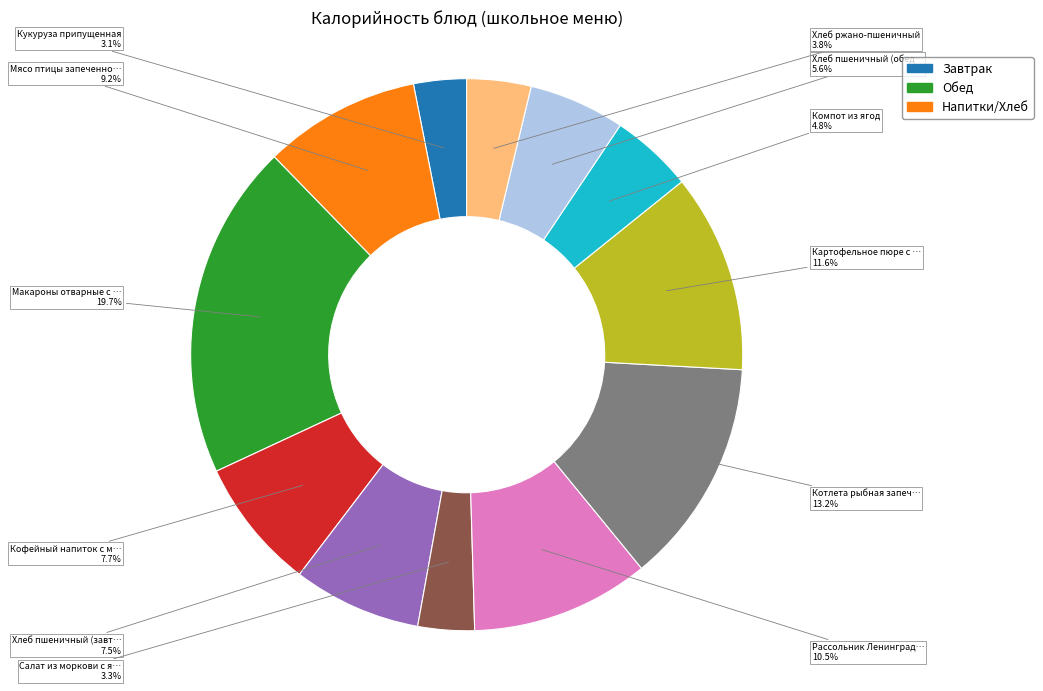

Is there a majority slice in this chart?

No